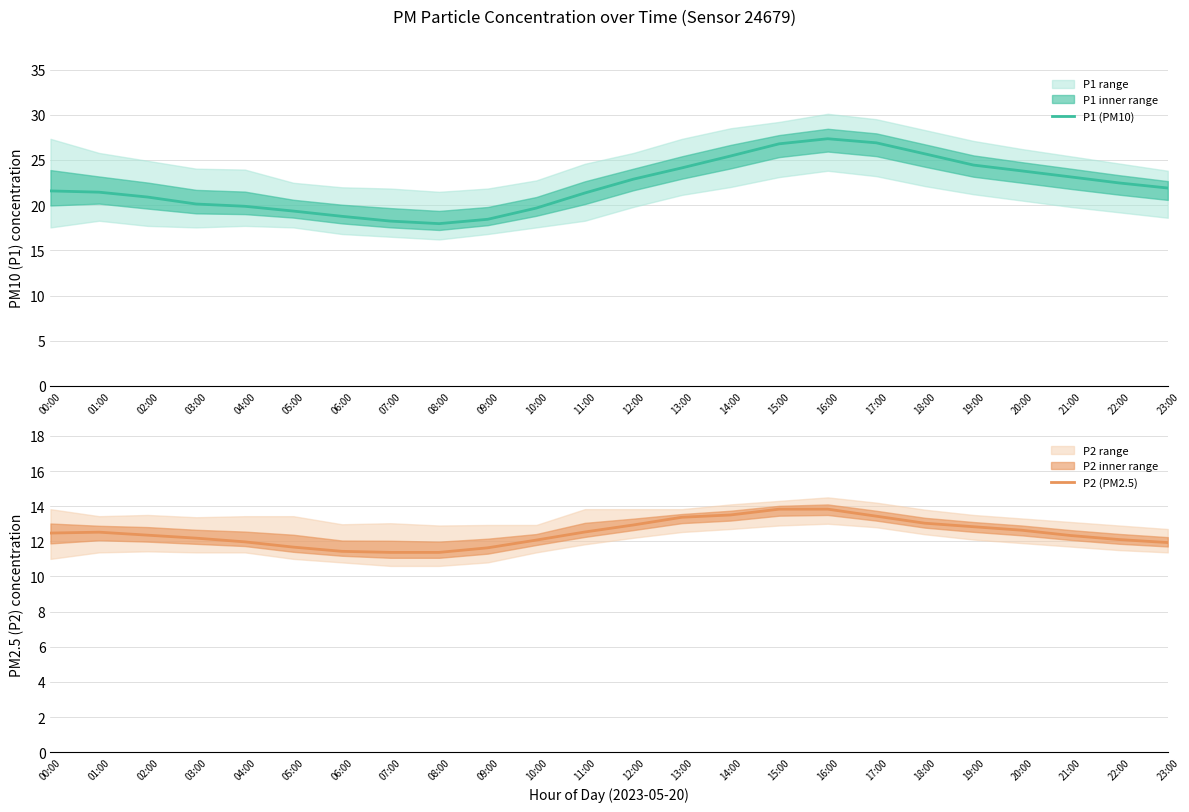

List the series in order of their peak value, lowest first.

P2 (PM2.5), P1 (PM10)